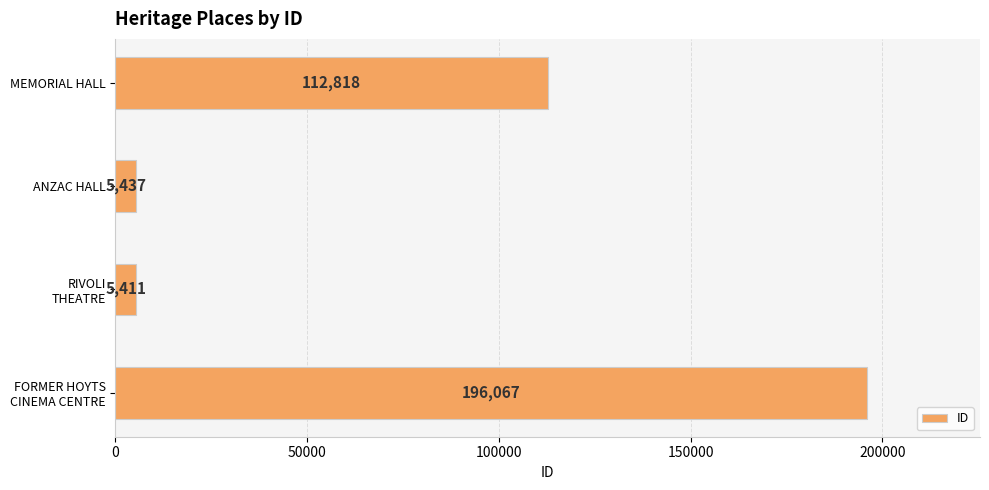

Rank the categories by value from lowest to highest.

RIVOLI
THEATRE, ANZAC HALL, MEMORIAL HALL, FORMER HOYTS
CINEMA CENTRE